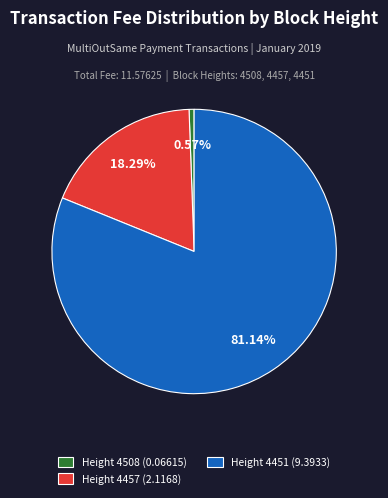

Which has a higher value, Height 4457 (2.1168) or Height 4451 (9.3933)?

Height 4451 (9.3933)